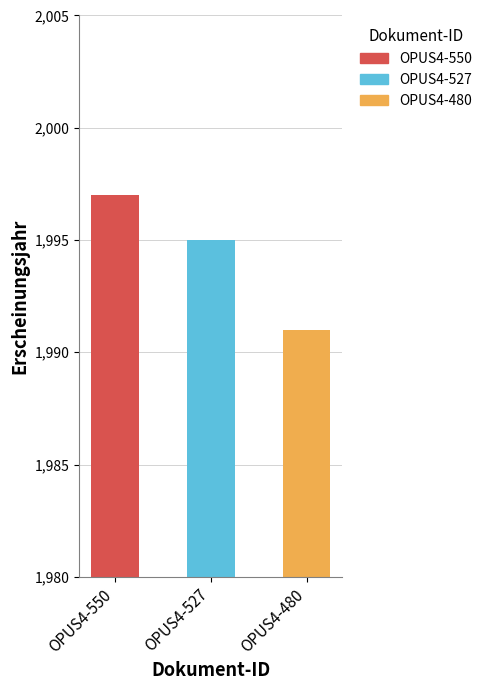

The chart shows a value of 1995 at OPUS4-527. True or false?

True